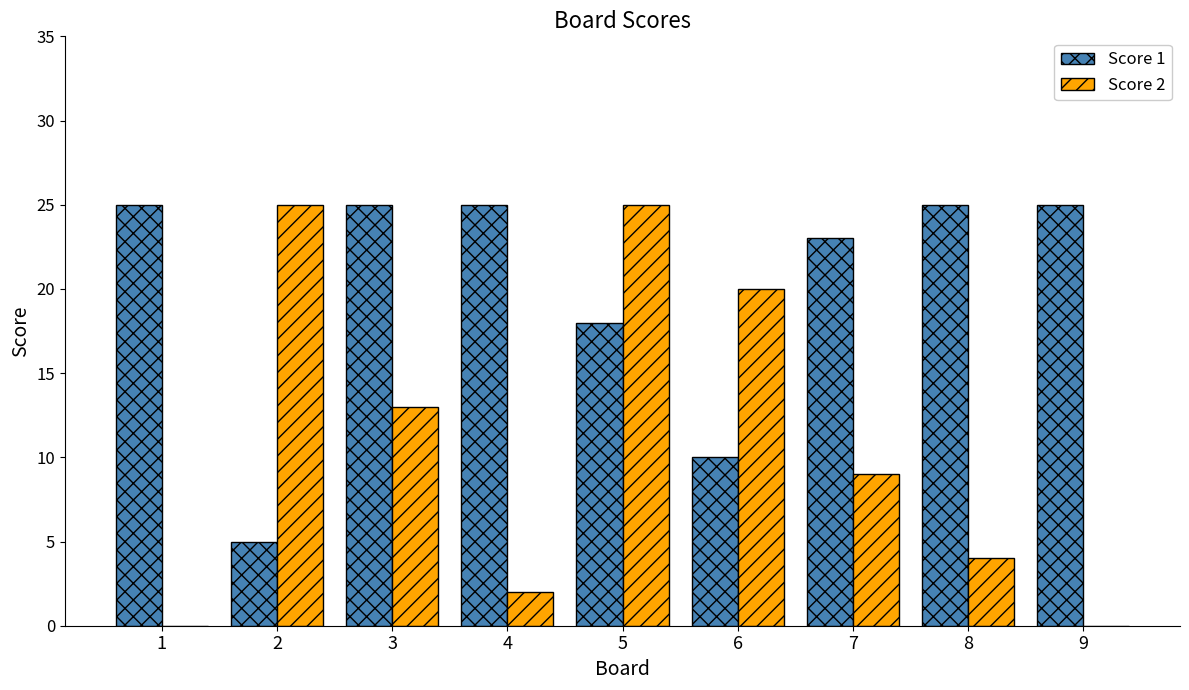

How many groups of bars are there?

9